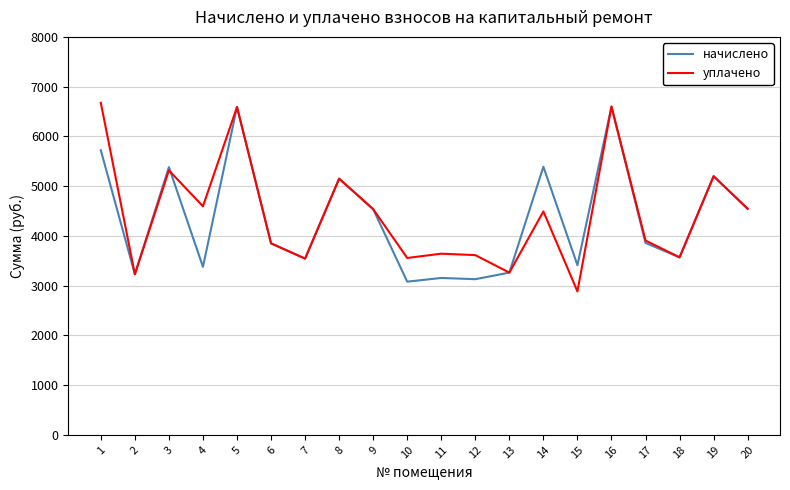

At how many categories does at least one series exceed 6148?

3